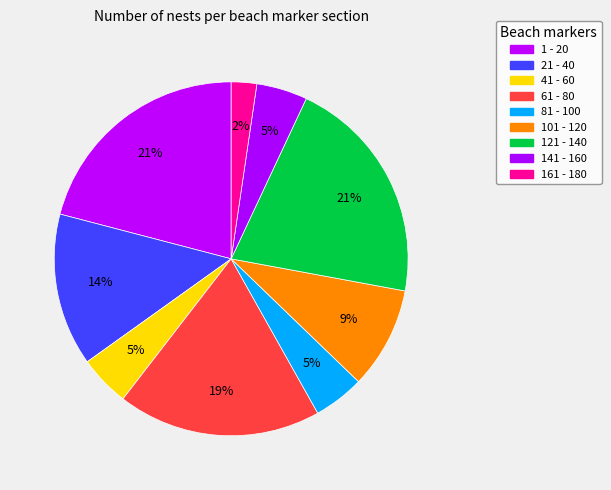

To the nearest percent, what is the difference between the 61 - 80 and 121 - 140 slice percentages?

2%